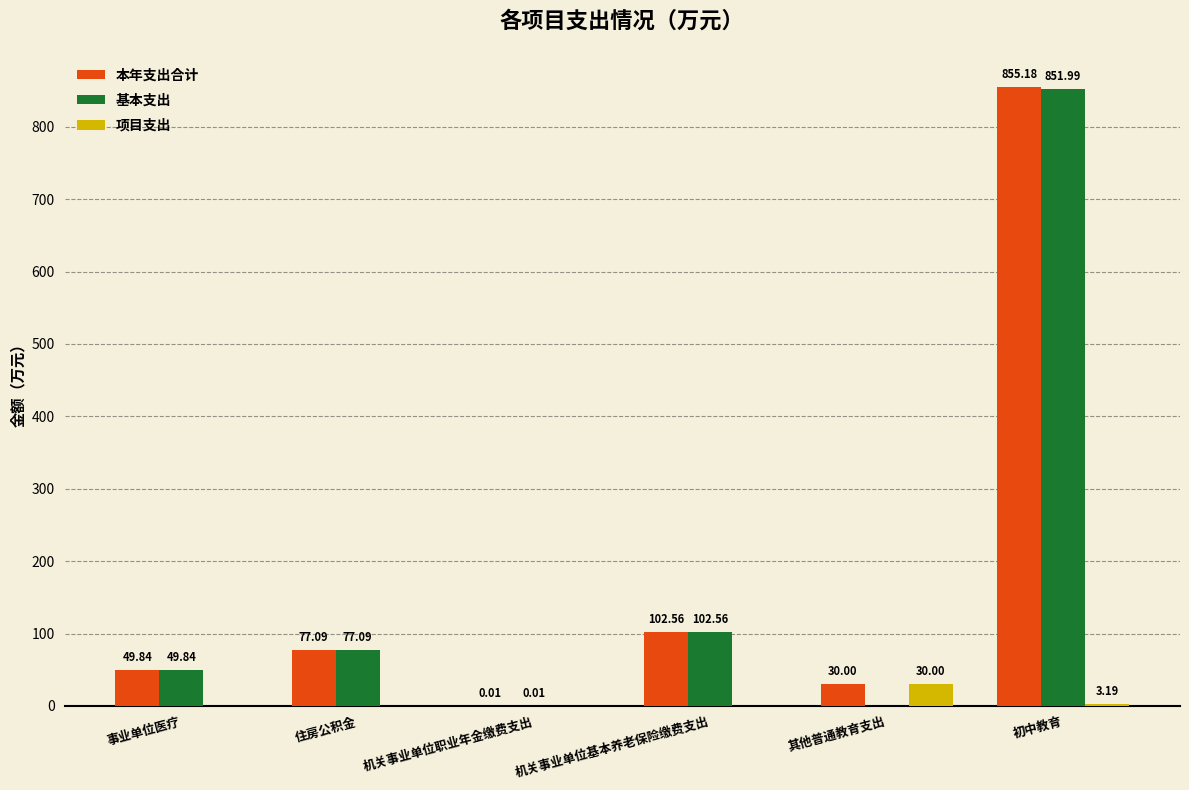

What is the sum of all 基本支出 values?

1081.5